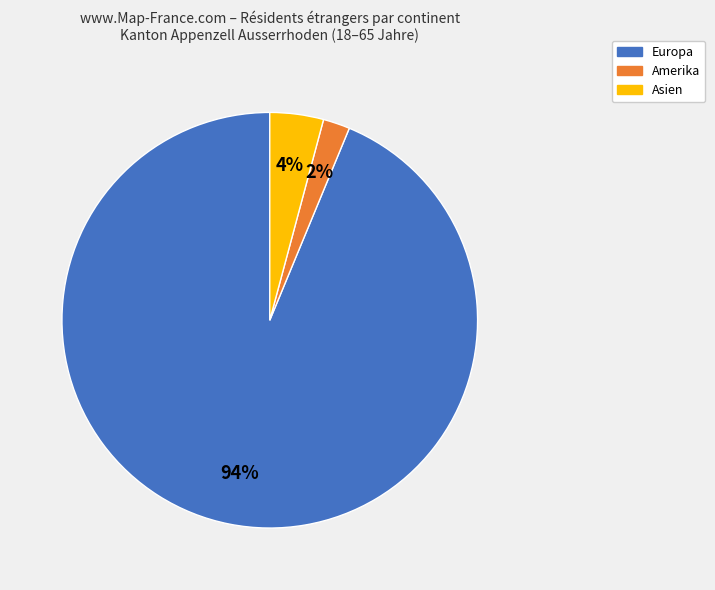

To the nearest percent, what is the average slice percentage?

33%